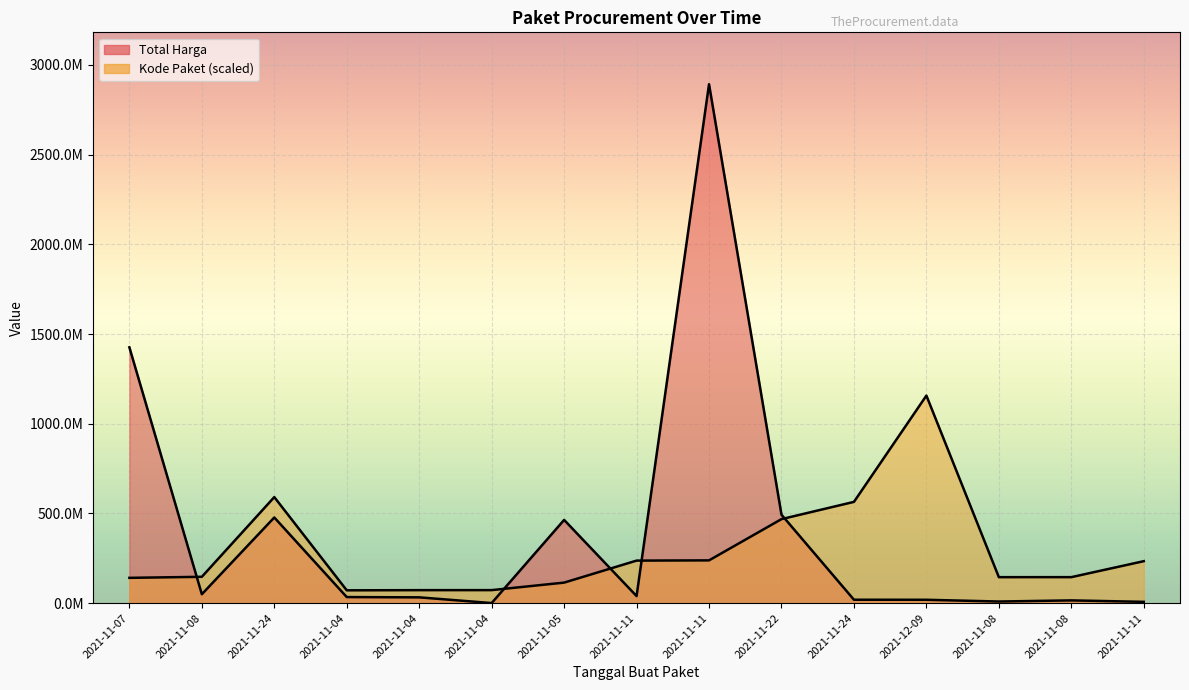

What is the spread (max minus min) of values at 2021-11-11?

197767871.0